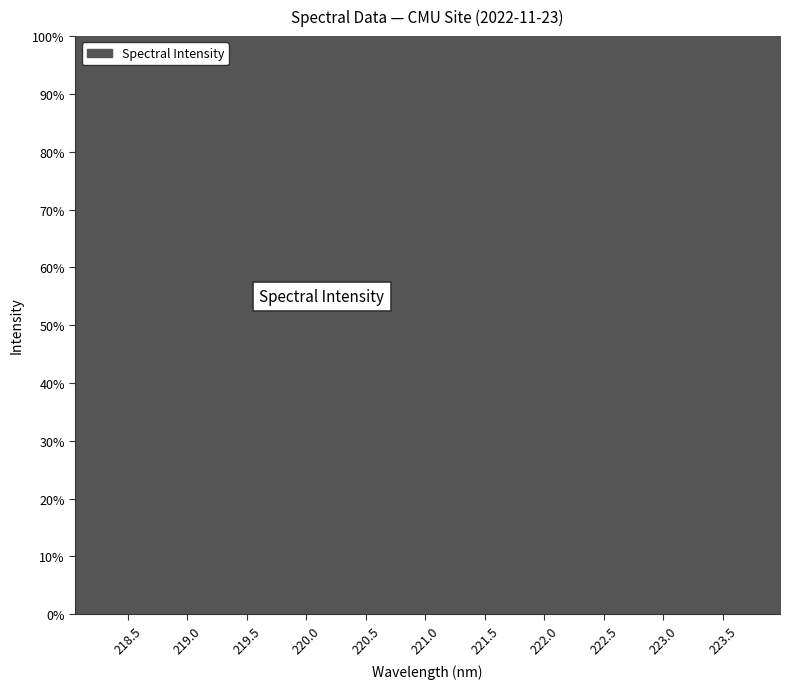

Rank the categories by value from highest to lowest.

223.9802, 223.7895, 223.5987, 223.408, 223.2172, 223.0264, 222.8355, 222.6447, 222.4538, 222.263, 222.0721, 221.8812, 221.6902, 221.4993, 221.3083, 221.1174, 220.9264, 220.7354, 220.5444, 220.3533, 220.1623, 219.9712, 219.7801, 219.589, 219.3979, 219.2067, 219.0156, 218.8244, 218.6332, 218.442, 218.2508, 218.0596